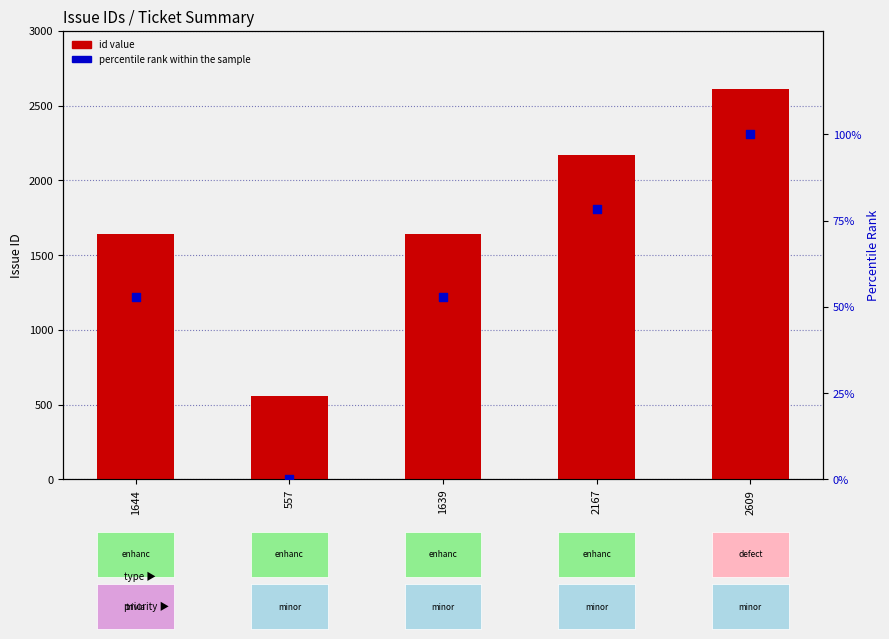

Is the value of percentile rank within the sample at 2609 greater than the value of id value at 1644?

No